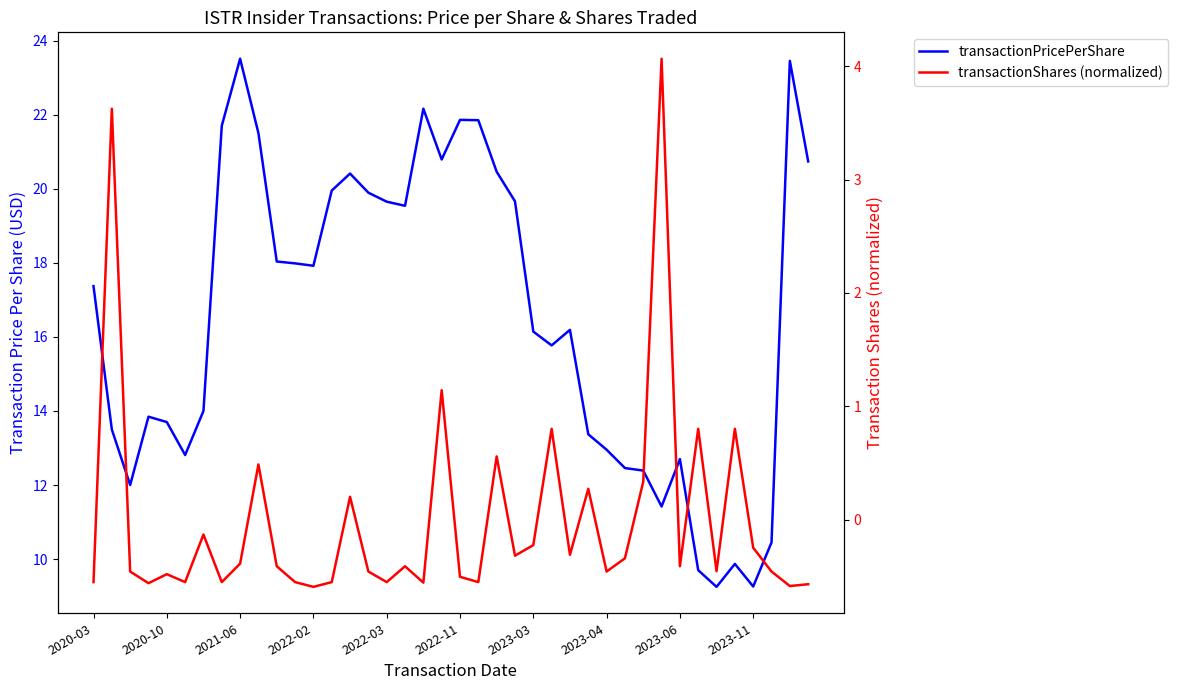

What is the approximate value of transactionPricePerShare at 2022-11?

21.9